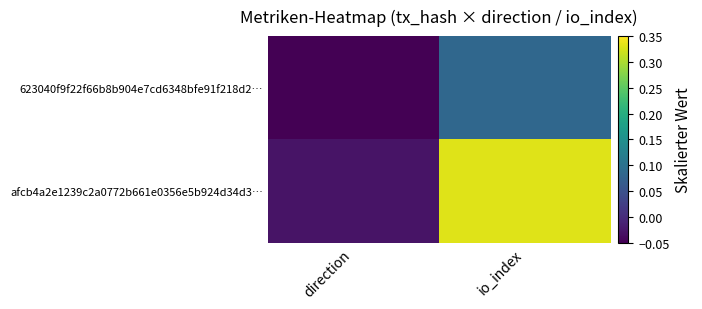

List the series in order of their peak value, highest first.

afcb4a2e1239c2a0772b661e0356e5b924d34d3…, 623040f9f22f66b8b904e7cd6348bfe91f218d2…